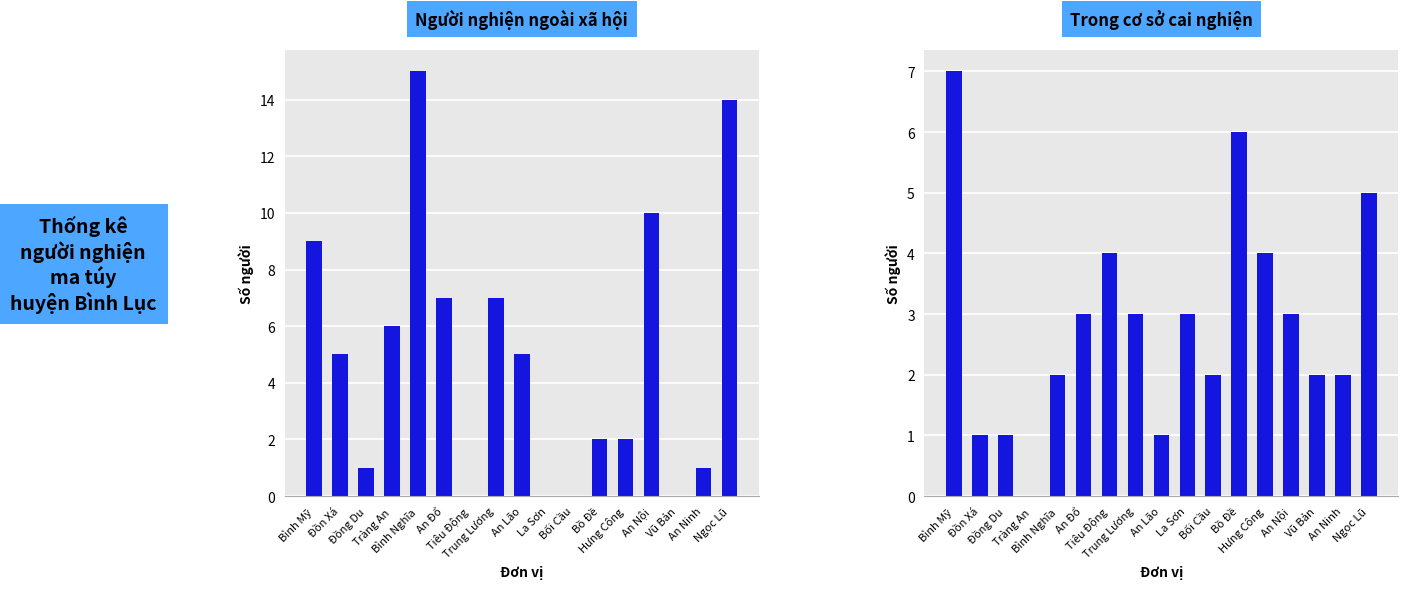

What is the spread (max minus min) of values at Vũ Bản?

2